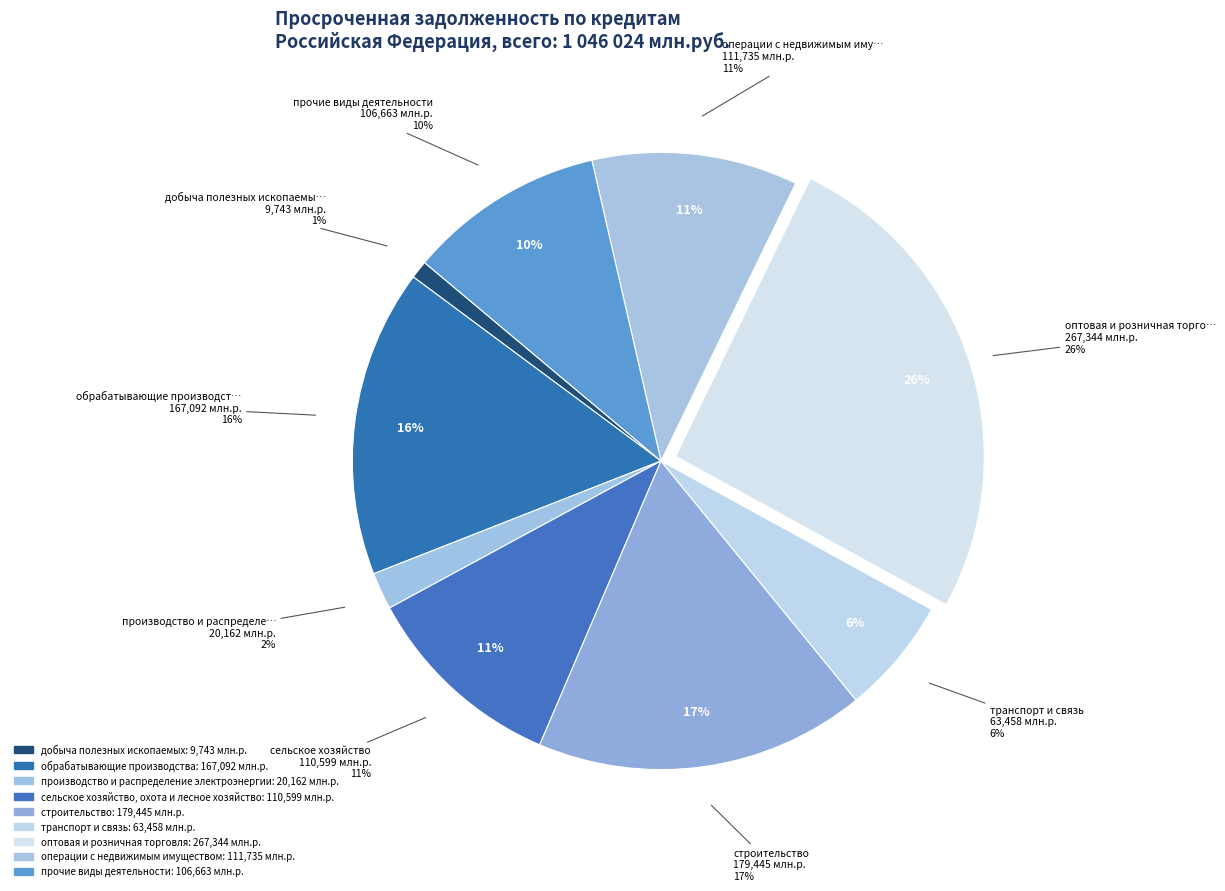

Does оптовая и розничная торговля represent more than half of the total?

No